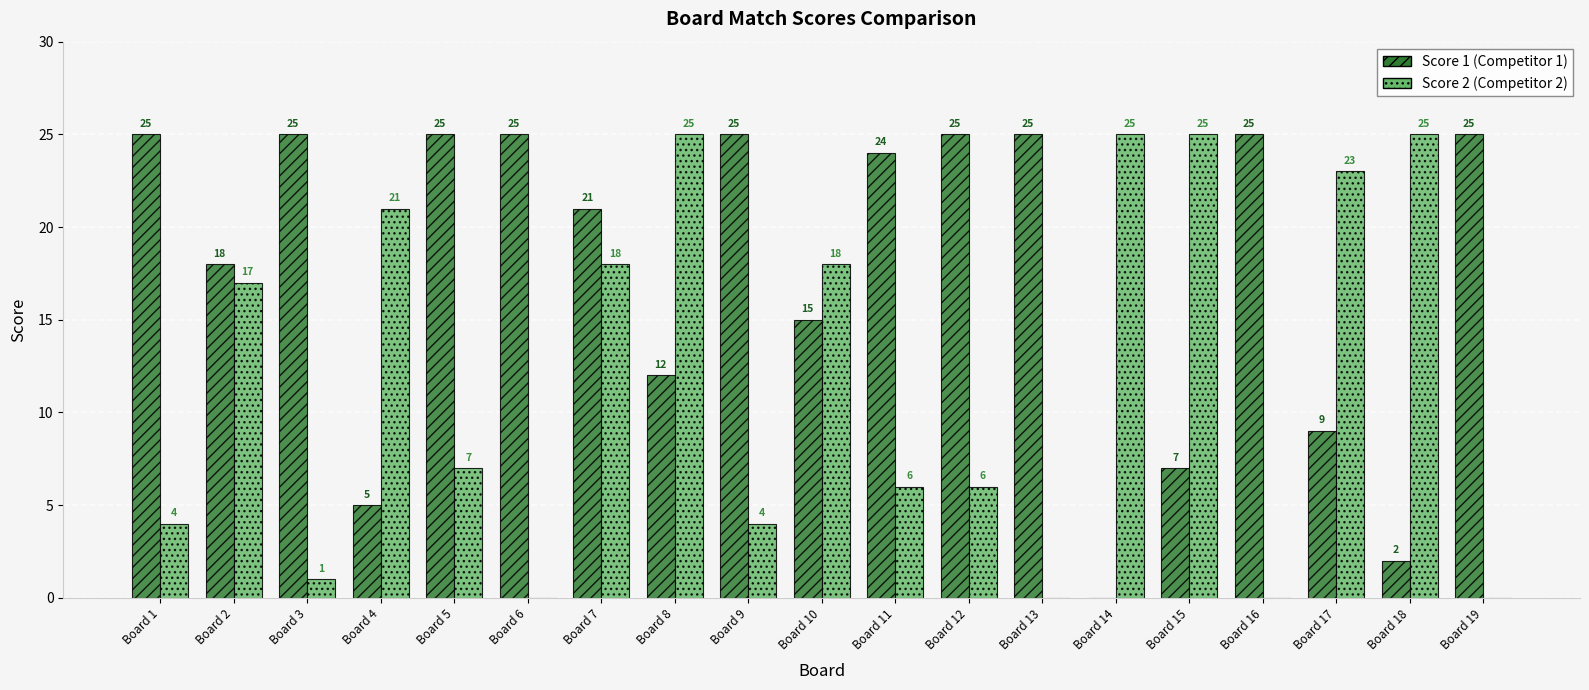

What is the highest value of the Score 1 (Competitor 1) series?

25